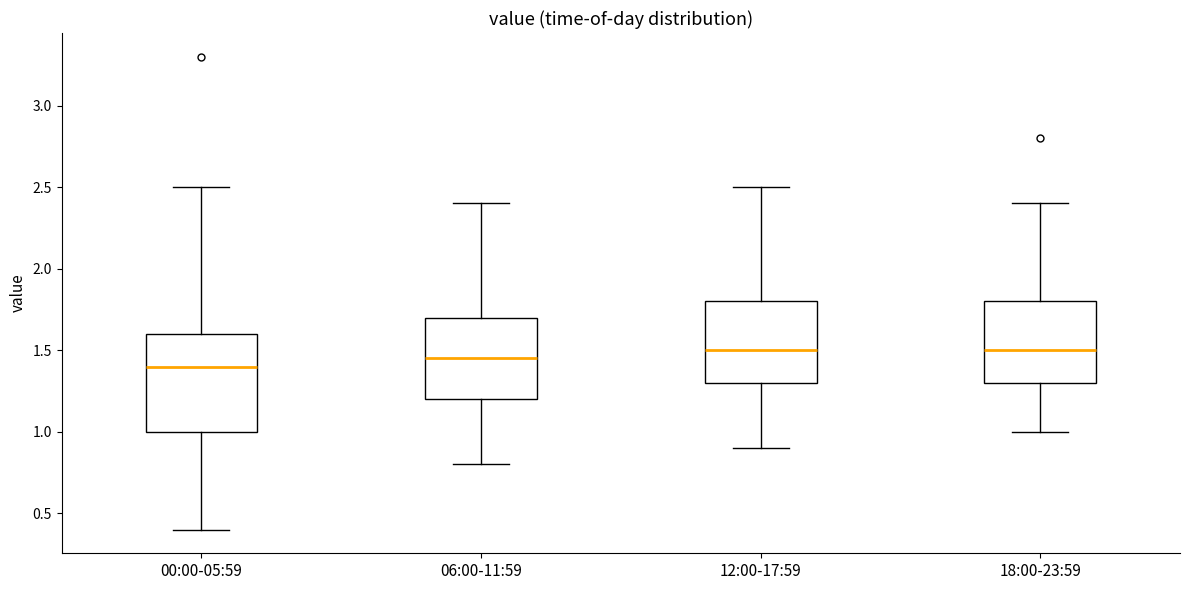

Reading left to right, read every box against the y-axis: the position of its median line, the range the box covers, and the ends of its whiskers. The values are not printed on the chart, so give them approximately, as read against the axis.

00:00-05:59: median 1.40, box 1.00 to 1.60, whiskers 0.40 to 2.50
06:00-11:59: median 1.45, box 1.20 to 1.70, whiskers 0.80 to 2.40
12:00-17:59: median 1.50, box 1.30 to 1.80, whiskers 0.90 to 2.50
18:00-23:59: median 1.50, box 1.30 to 1.80, whiskers 1.00 to 2.40